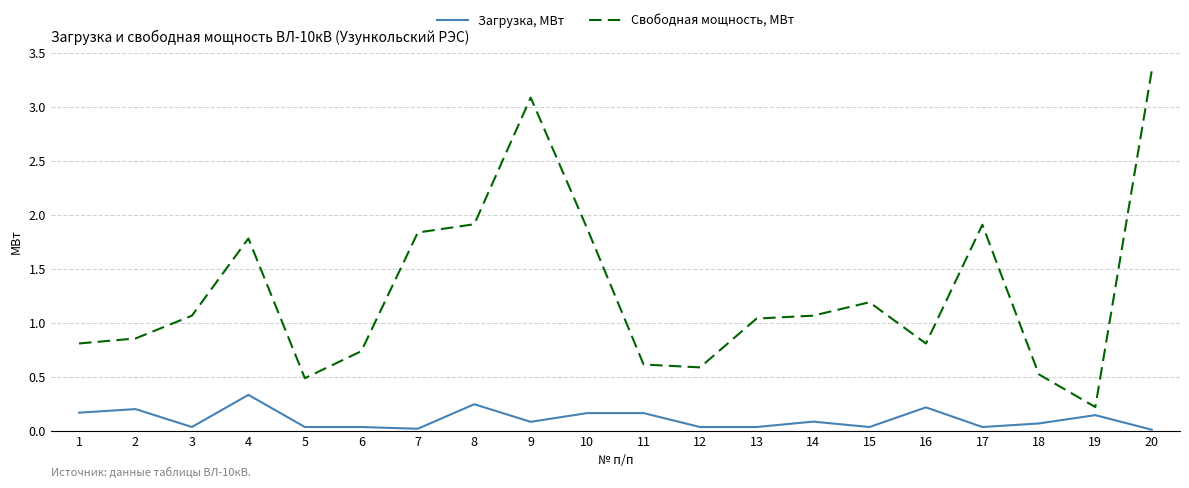

What are all the series names shown in the legend?

Загрузка, МВт, Свободная мощность, МВт